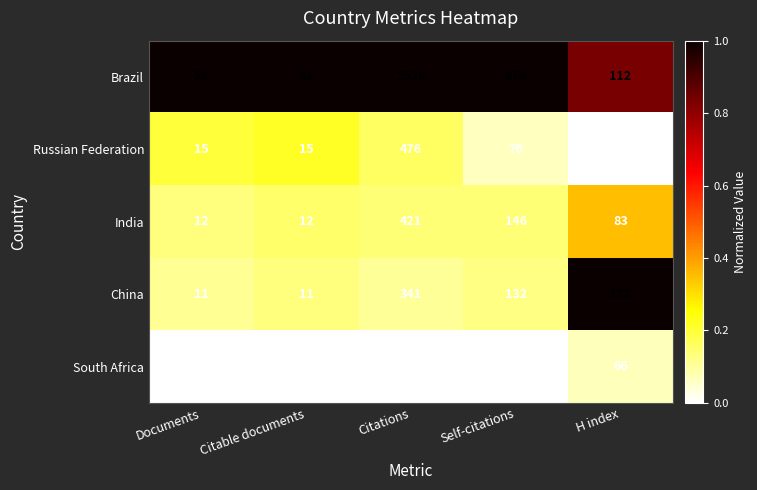

Reading right to left, transcribe all the data shown in this chart.

Brazil: H index=112	Self-citations=979	Citations=2526	Citable documents=51	Documents=52
Russian Federation: H index=62	Self-citations=76	Citations=476	Citable documents=15	Documents=15
India: H index=83	Self-citations=146	Citations=421	Citable documents=12	Documents=12
China: H index=122	Self-citations=132	Citations=341	Citable documents=11	Documents=11
South Africa: H index=66	Self-citations=12	Citations=87	Citable documents=5	Documents=6